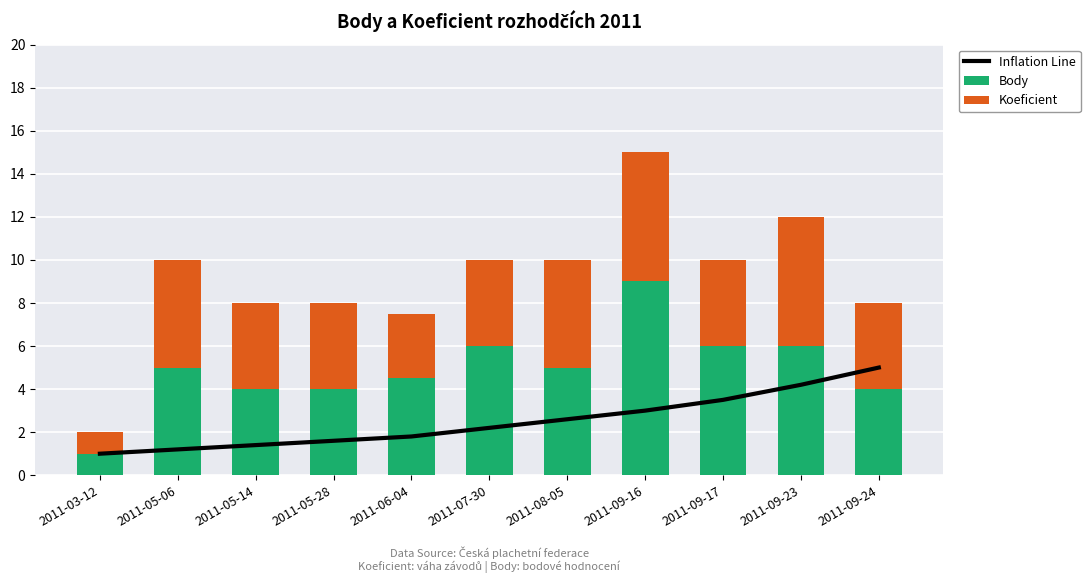

How many data points does each series have?

11